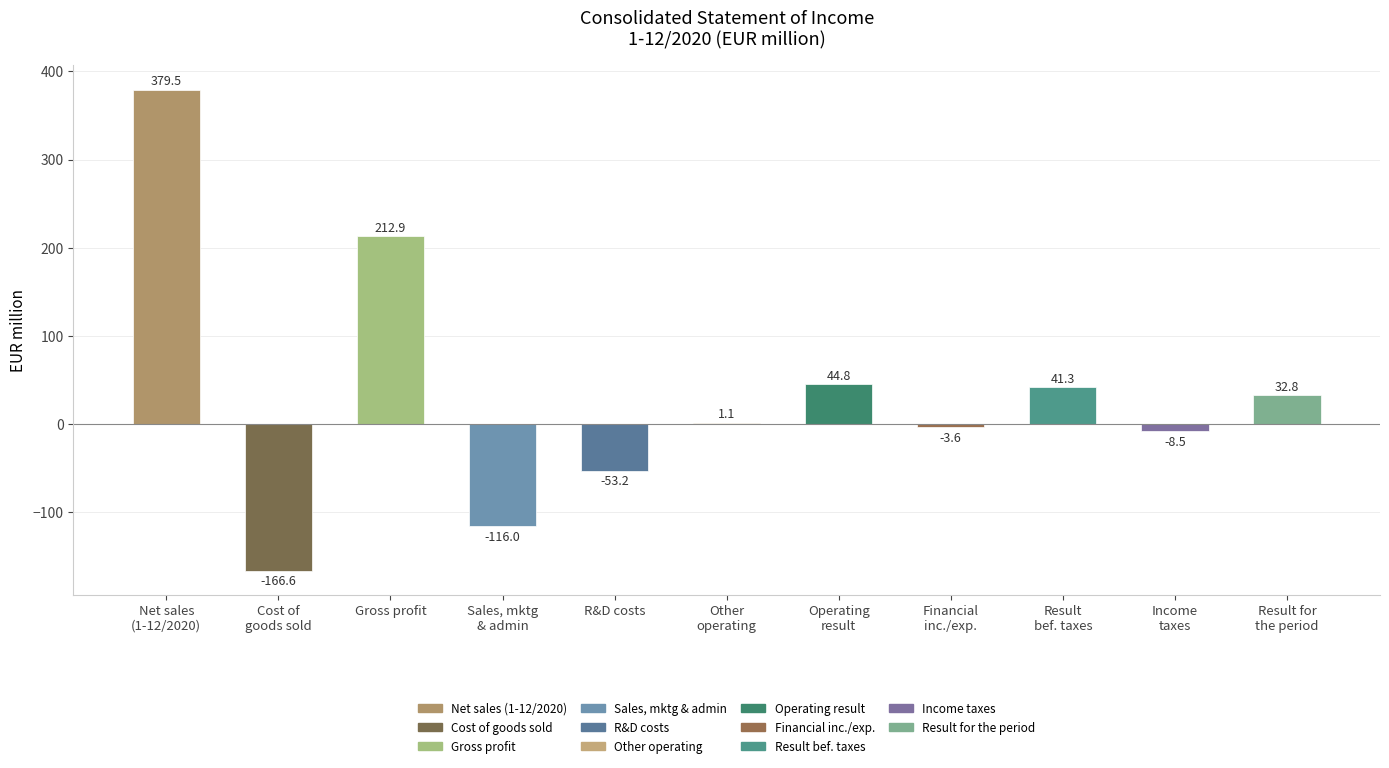

Is it true that the value at R&D costs is -79.1?

False